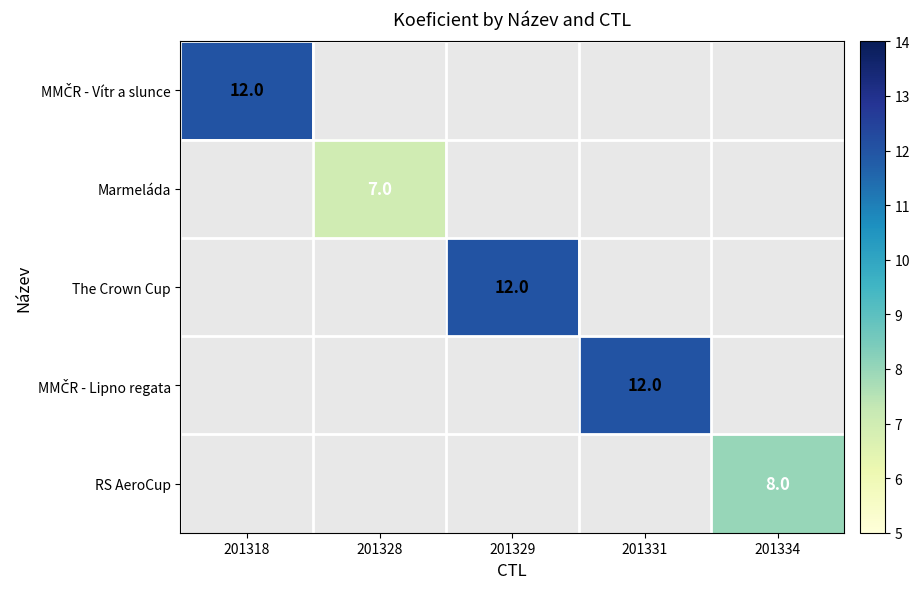

Is it true that Marmeláda equals 4 at 201328?

False